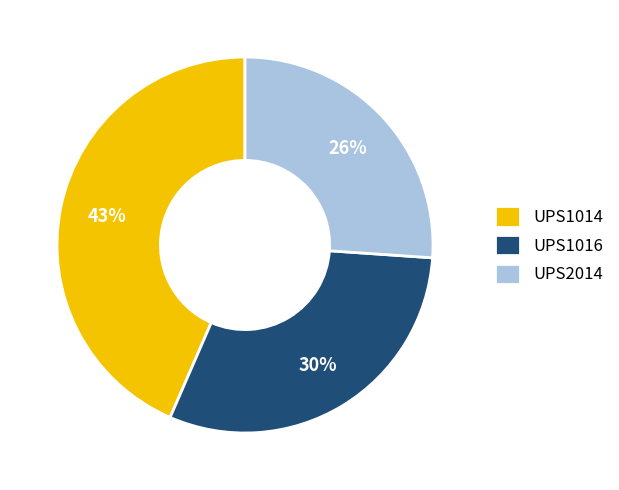

To the nearest percent, what is the difference between the largest and smallest slice percentages?

17%